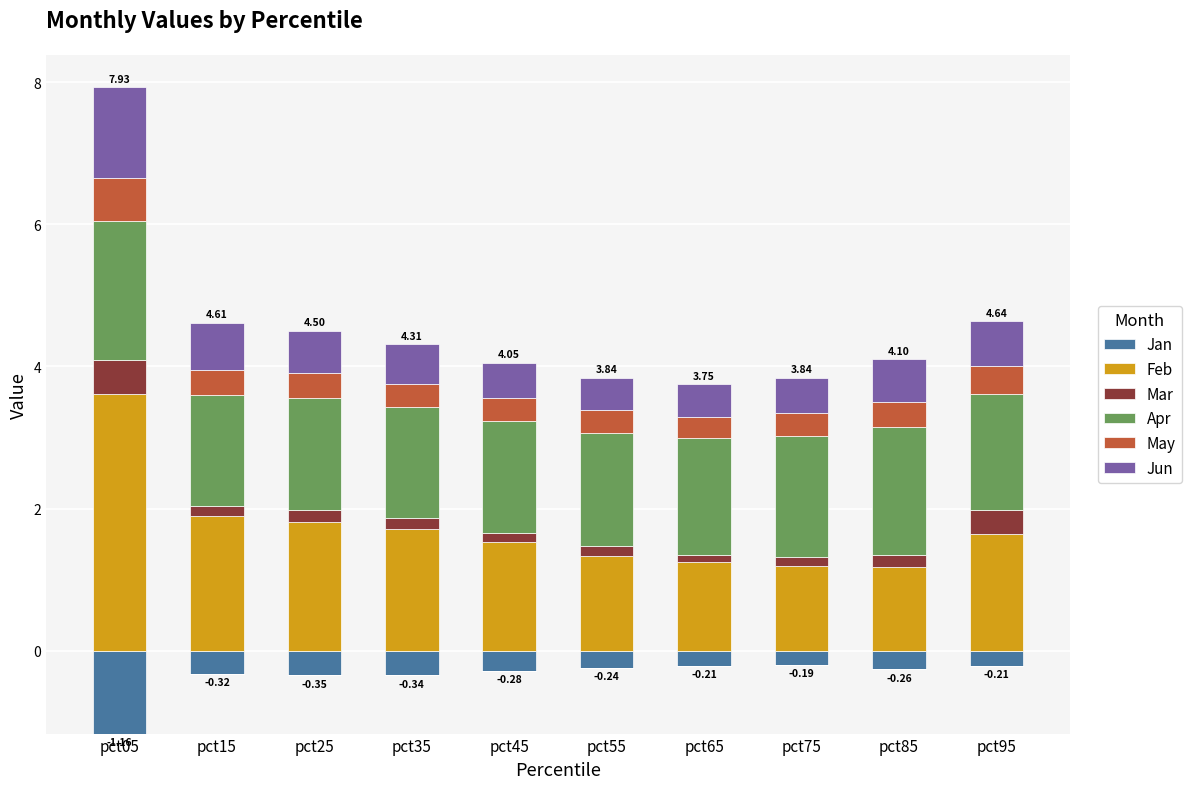

What is the lowest value of the Feb series?

1.2